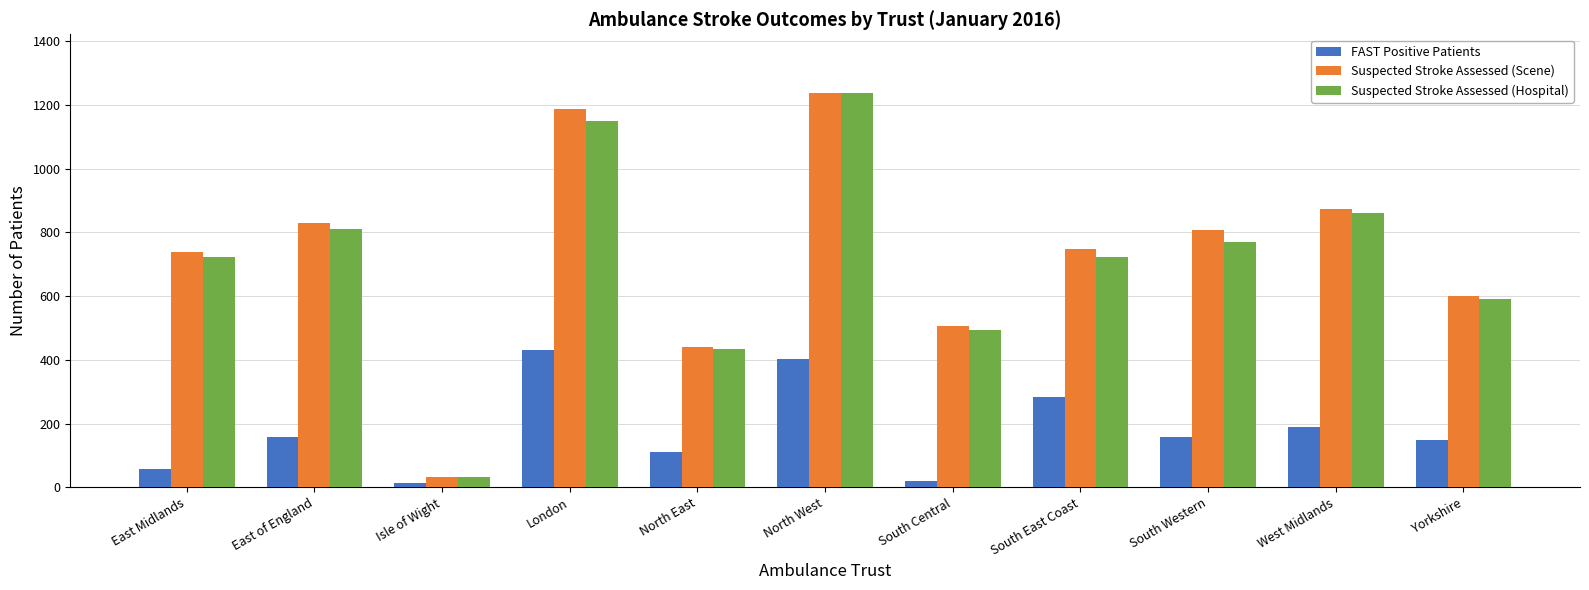

What are all the series names shown in the legend?

FAST Positive Patients, Suspected Stroke Assessed (Scene), Suspected Stroke Assessed (Hospital)